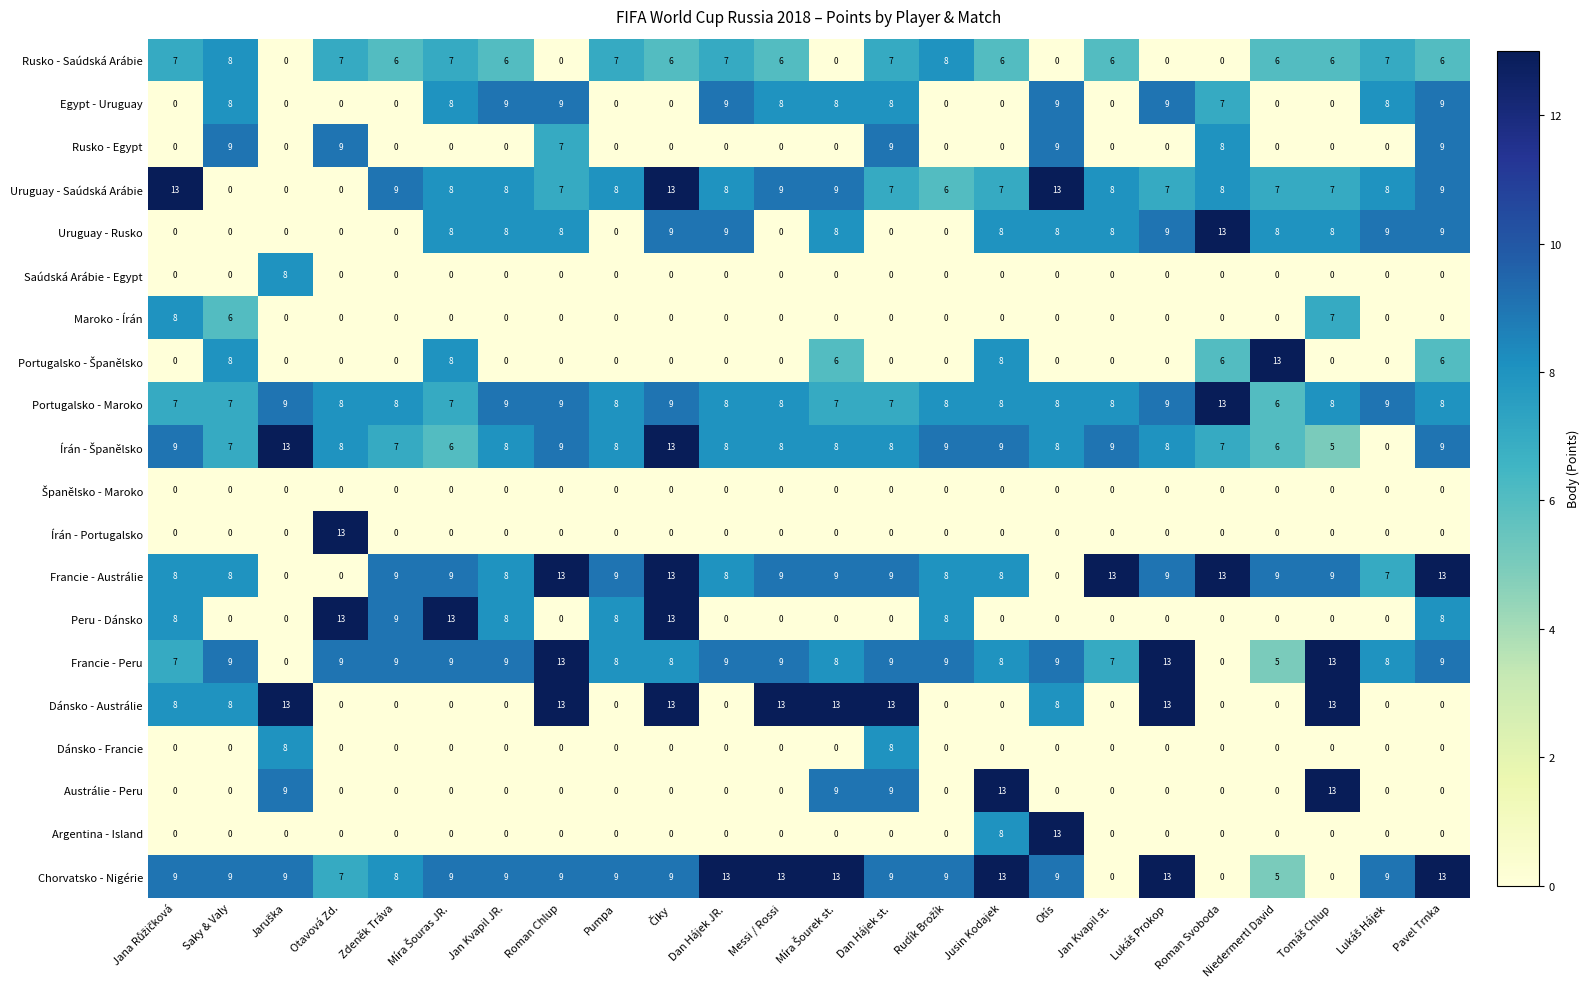

How many categories are shown in the chart?

24